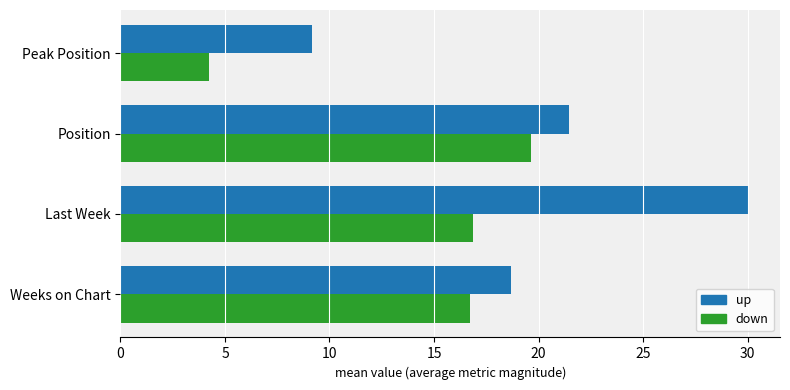

What is the highest value of the down series?

19.6